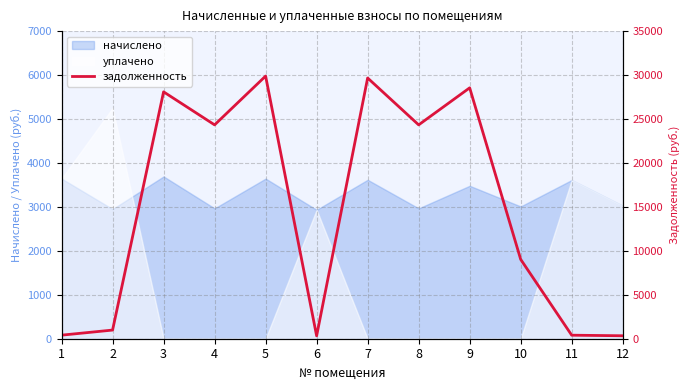

What is the value of the 11th point from the left?

401.2